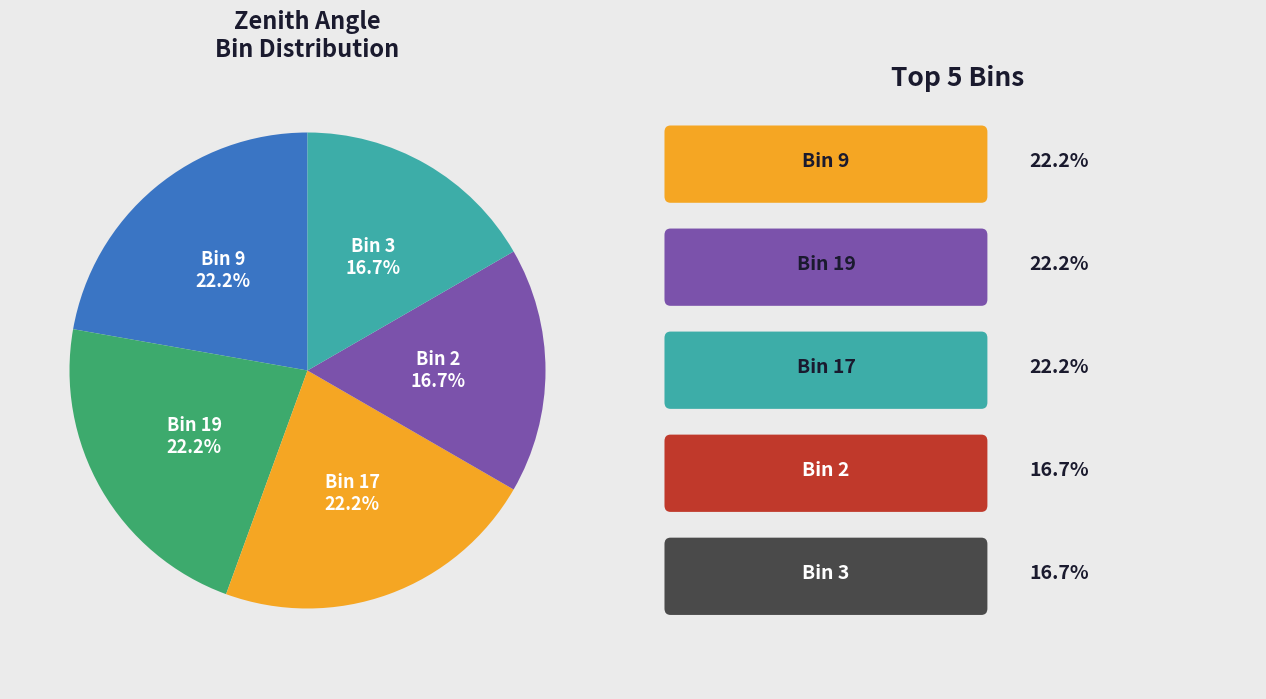

What percentage is NOT represented by Bin 17?

77.8%